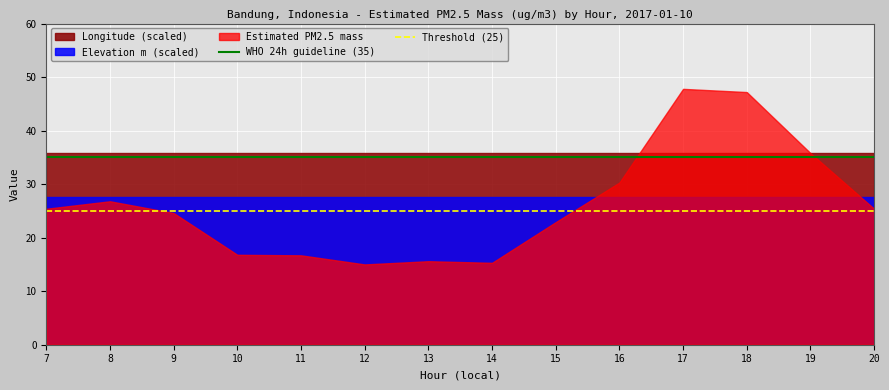

What is the total value across all series at 15?

86.3